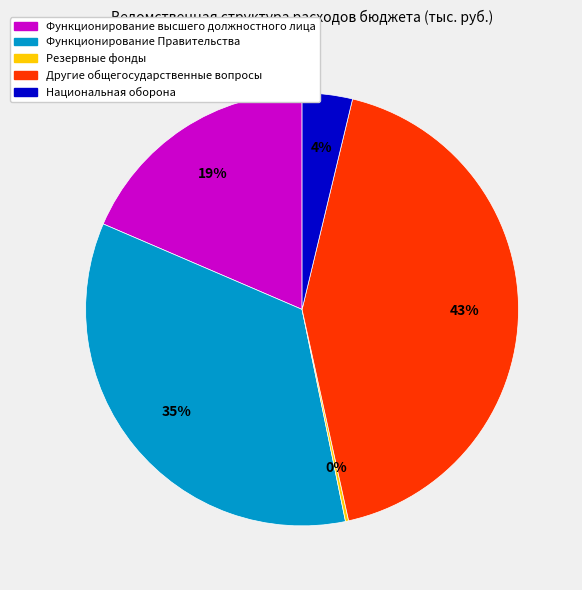

To the nearest percent, what is the combined percentage of Функционирование Правительства and Другие общегосударственные вопросы?

77%